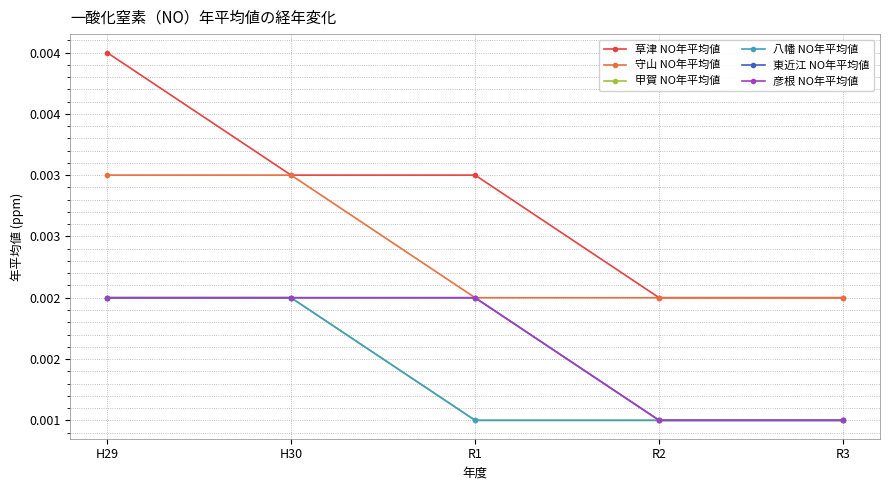

Which series changed the most between R1 and R3?

草津 NO年平均値